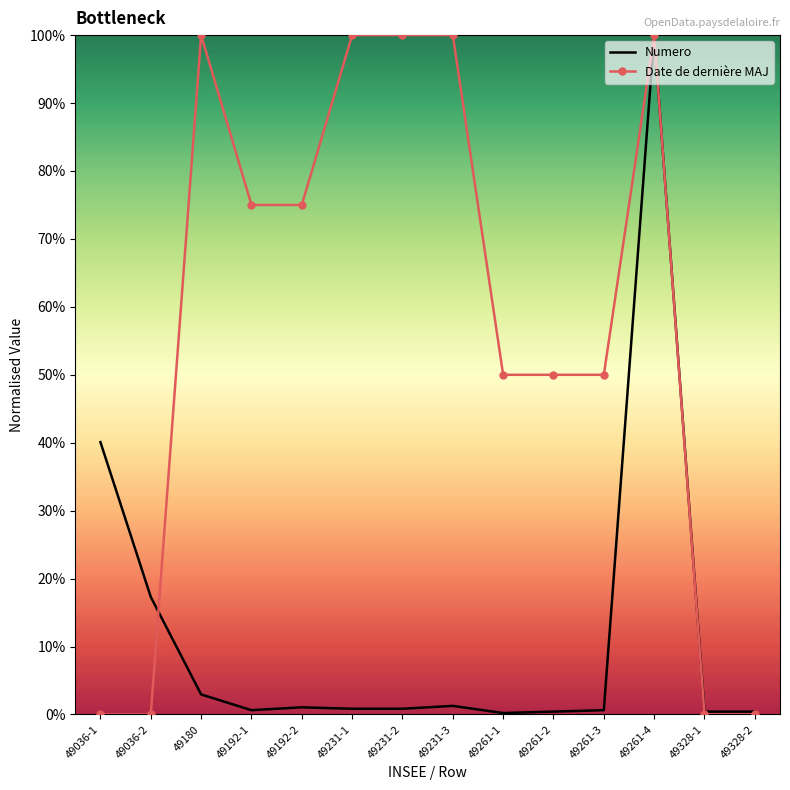

How many interior local peaks does the Numero series have?

3